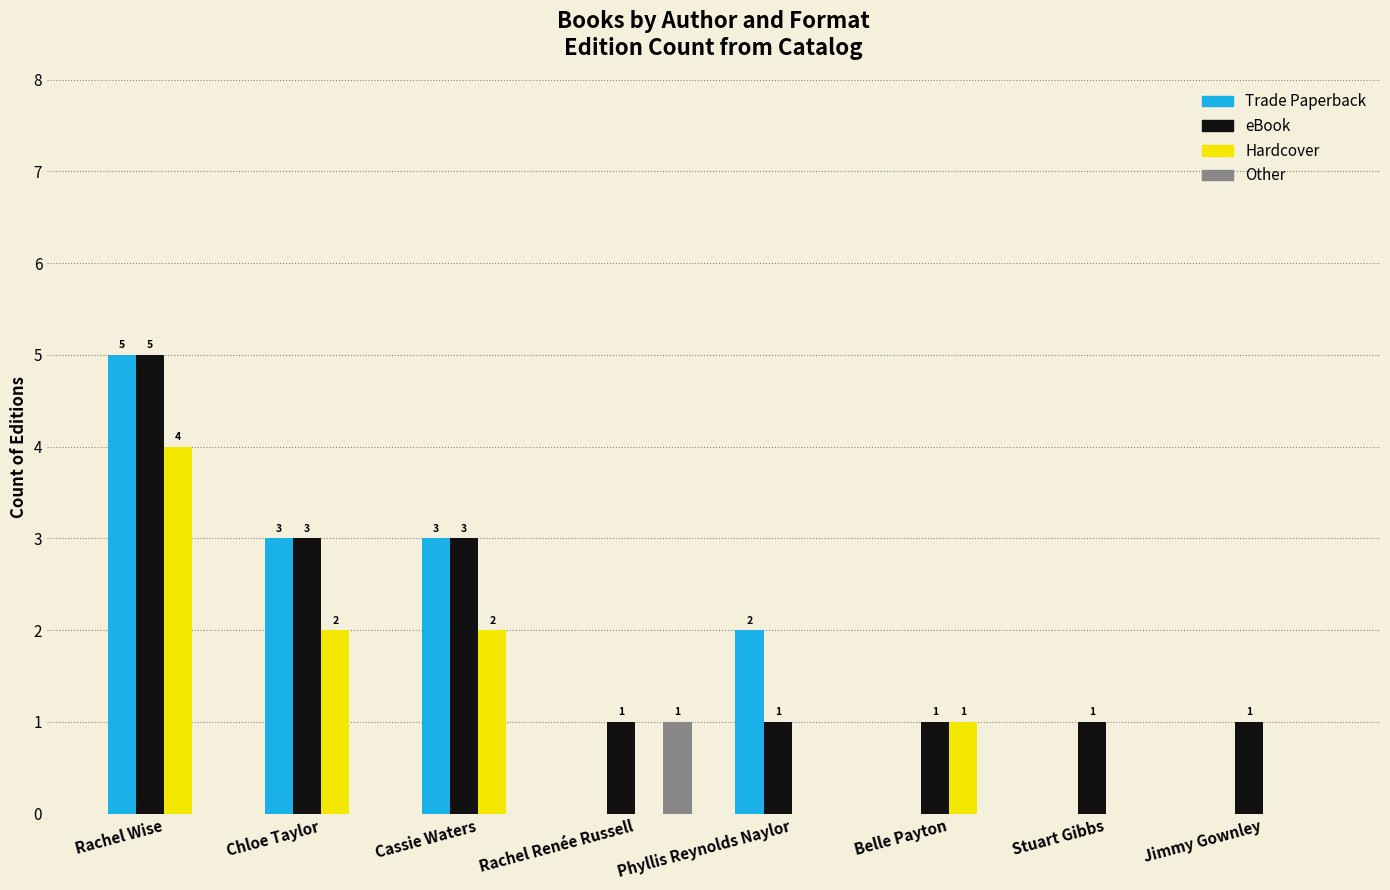

Does the chart contain stacked bars?

No